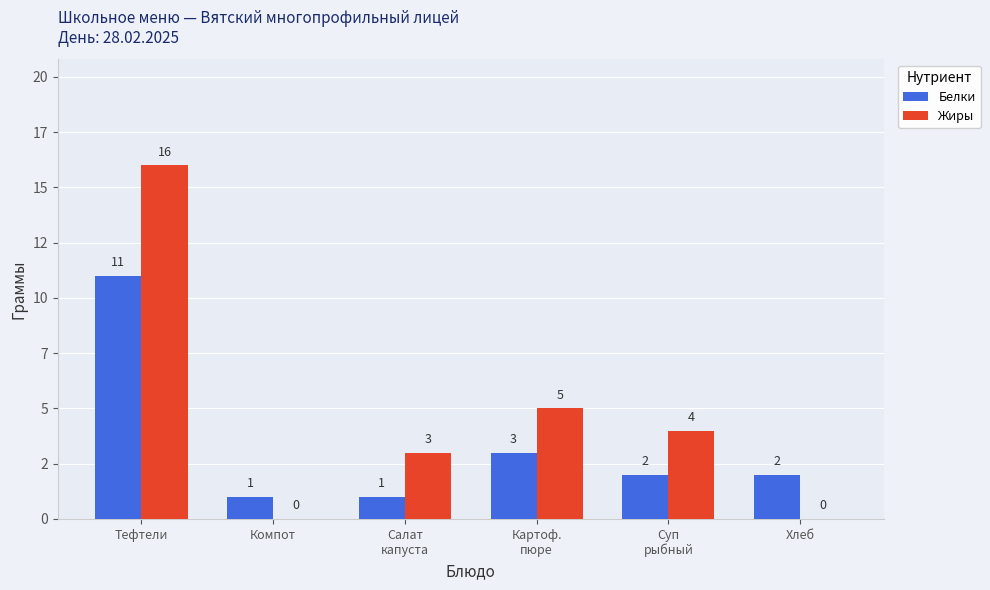

Which series has the widest spread of values?

Жиры